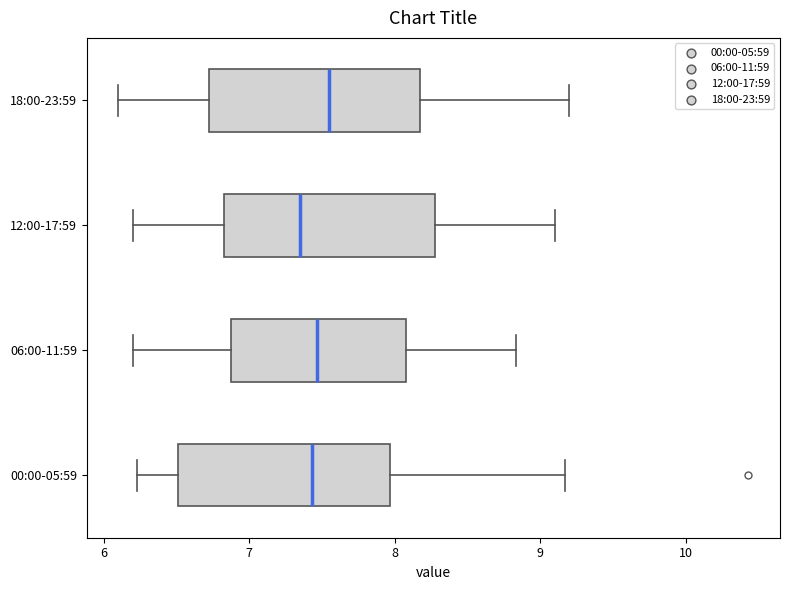

Reading bottom to top, read every box against the x-axis: the position of its median line, the range the box covers, and the ends of its whiskers. The values are not printed on the chart, so give them approximately, as read against the axis.

00:00-05:59: median 7.4, box 6.5 to 8.0, whiskers 6.2 to 9.2
06:00-11:59: median 7.5, box 6.9 to 8.1, whiskers 6.2 to 8.8
12:00-17:59: median 7.4, box 6.8 to 8.3, whiskers 6.2 to 9.1
18:00-23:59: median 7.6, box 6.7 to 8.2, whiskers 6.1 to 9.2